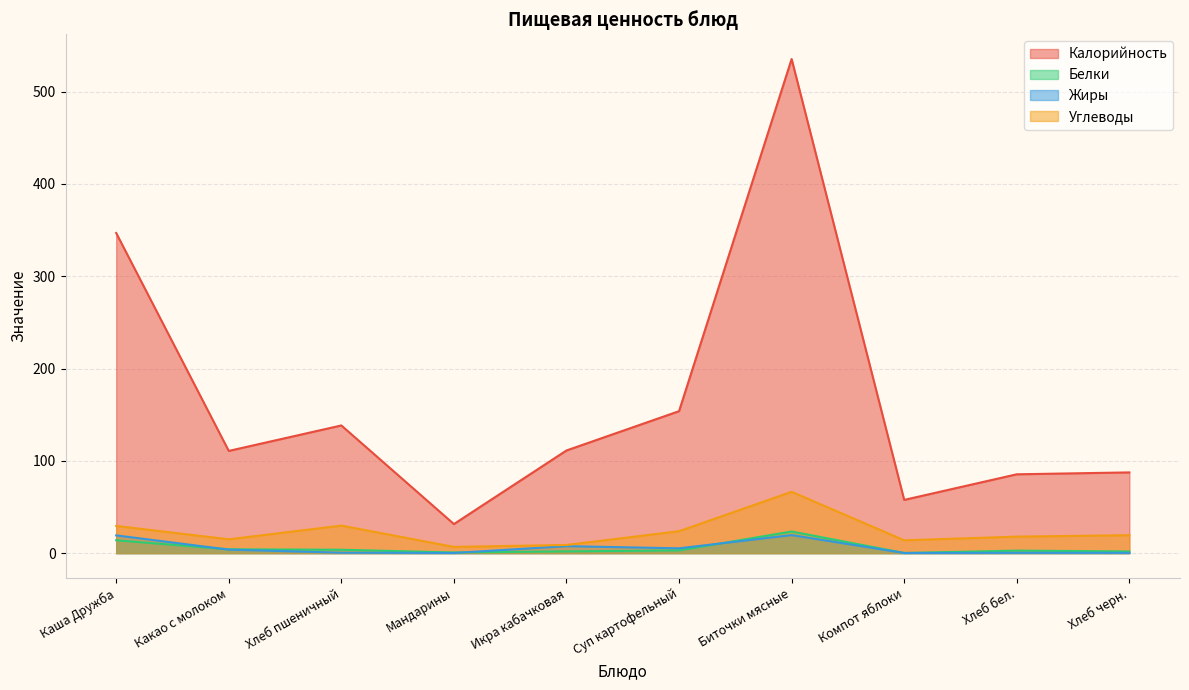

True or false: Углеводы and Белки cross at least once.

False